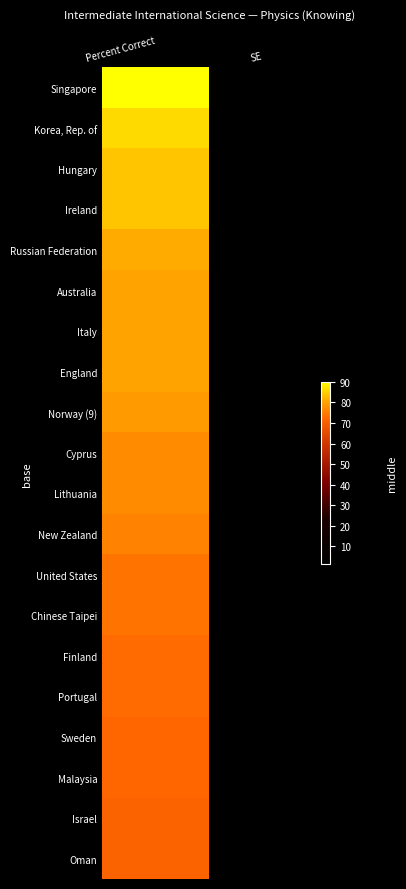

Which label corresponds to the smallest value in the chart?

SE